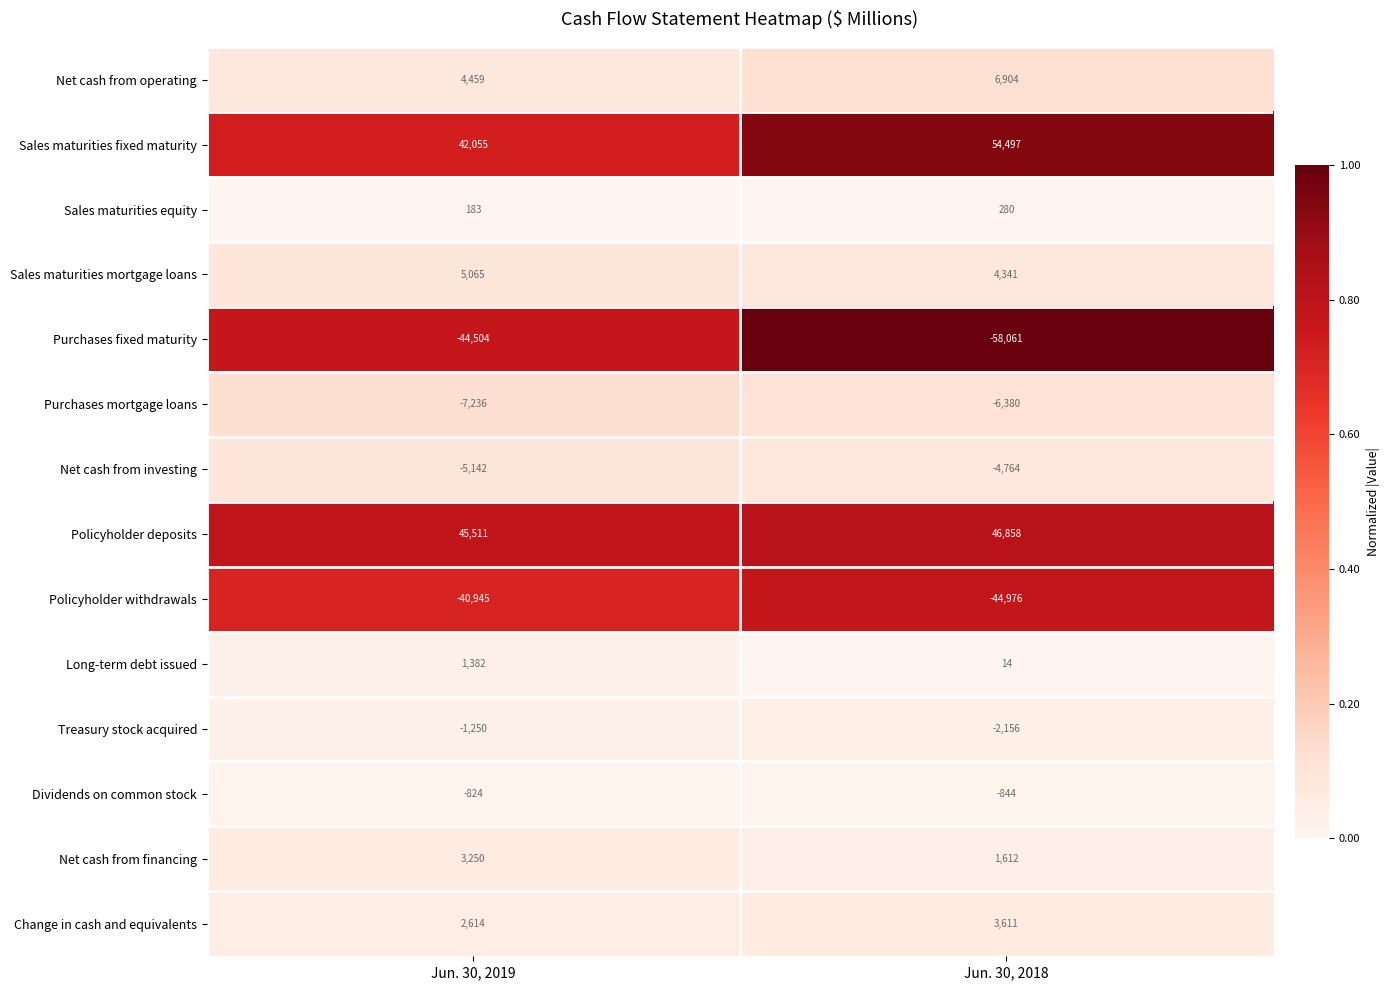

Which series has the widest spread of values?

Purchases fixed maturity